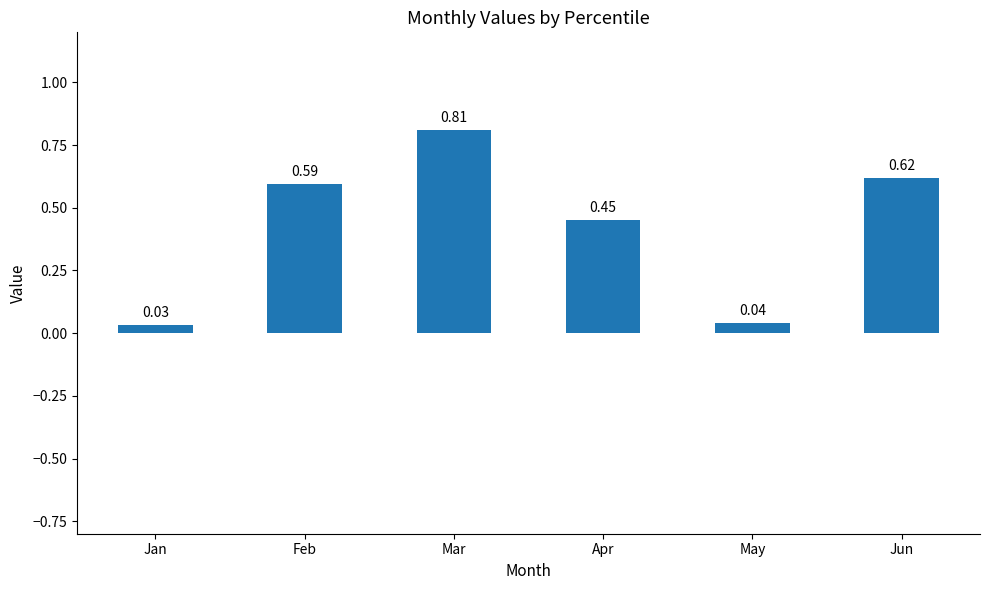

Which label corresponds to the smallest value in the chart?

Jan